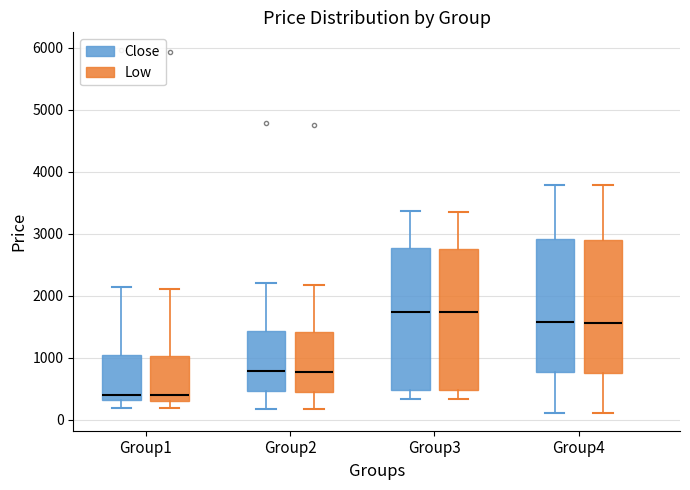

Reading left to right, transcribe this box plot: for each box, give where its median line is, the range the box spans, and where its two whiskers end, as read against the y-axis. The values are not printed on the chart, so give them approximately, as read against the axis.

Group1 (Close): median 400, box 300 to 1000, whiskers 200 to 2100
Group1 (Low): median 400, box 300 to 1000, whiskers 200 to 2100
Group2 (Close): median 800, box 500 to 1400, whiskers 200 to 2200
Group2 (Low): median 800, box 500 to 1400, whiskers 200 to 2200
Group3 (Close): median 1700, box 500 to 2800, whiskers 300 to 3400
Group3 (Low): median 1700, box 500 to 2800, whiskers 300 to 3400
Group4 (Close): median 1600, box 800 to 2900, whiskers 100 to 3800
Group4 (Low): median 1600, box 800 to 2900, whiskers 100 to 3800